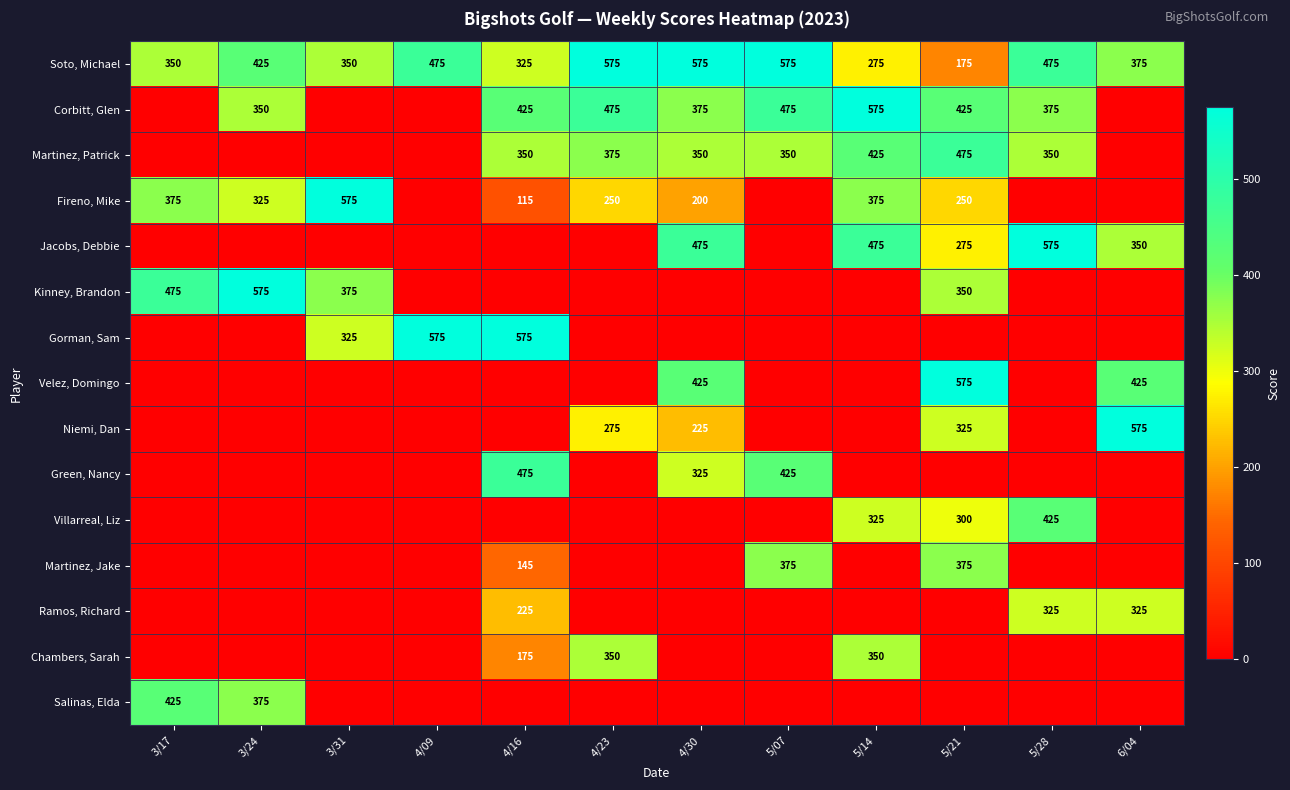

The value of Fireno, Mike at 3/24 is 325. True or false?

True